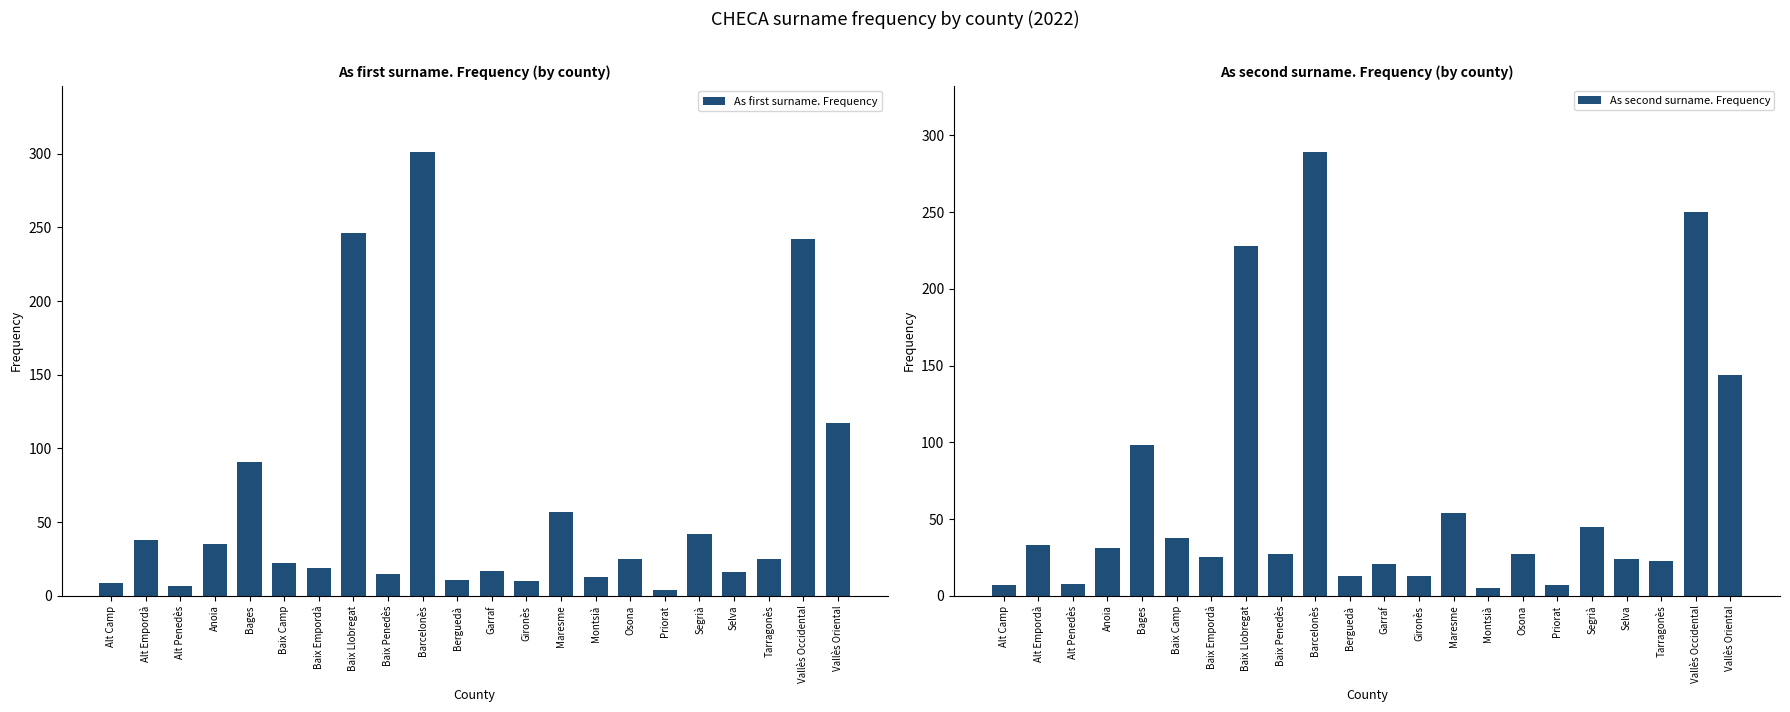

What is the sum of all As second surname. Frequency values?

1410